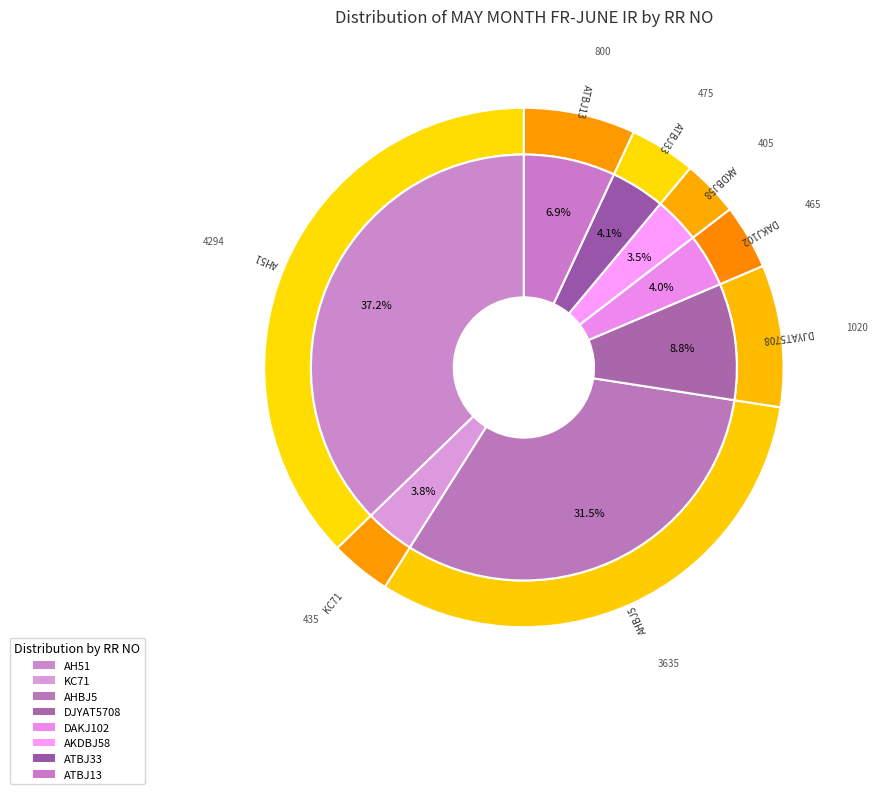

Which slice is the smallest?

AKDBJ58